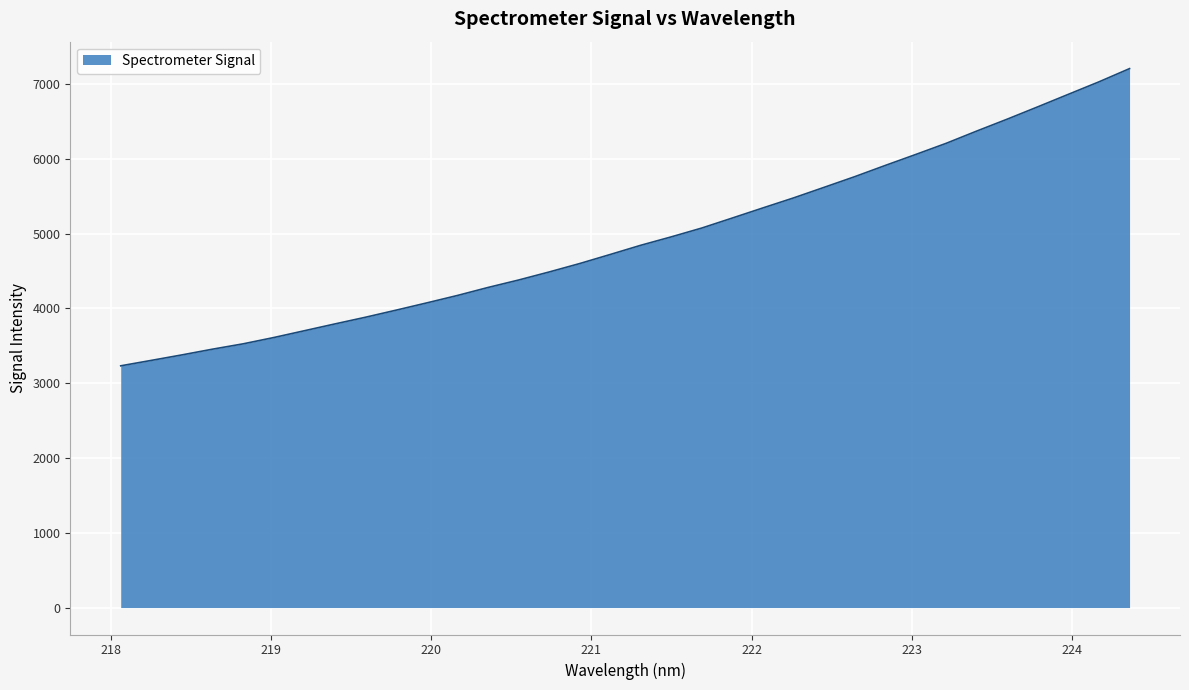

What is the greatest value displayed?

7205.4